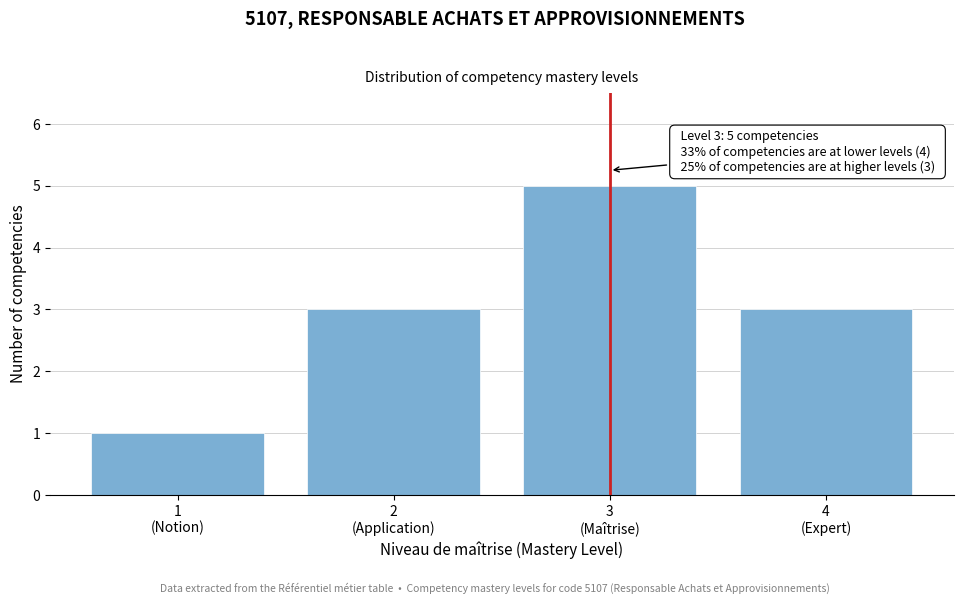

Reading right to left, list all the values displayed in this chart.

3	5	3	1